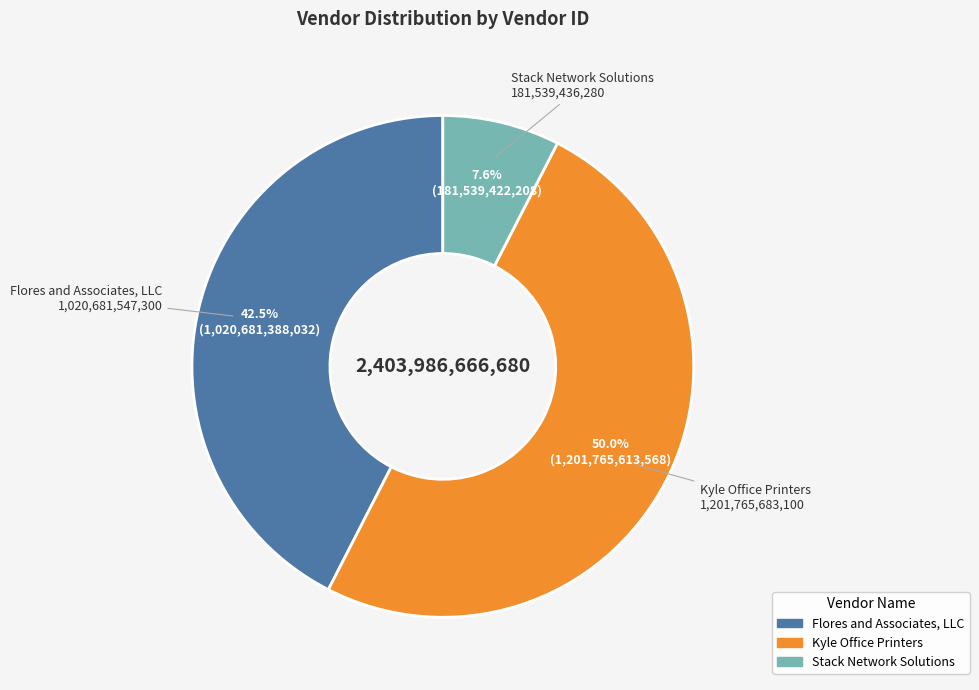

What portion of the pie excludes Flores and Associates, LLC?

57.5%